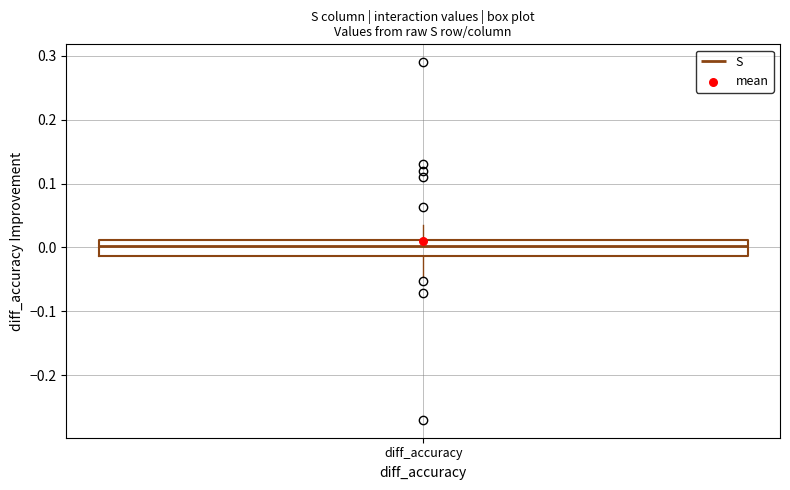

Where does the lower whisker of the box for diff_accuracy end on the y-axis? The values are not printed on the chart, so give them approximately, as read against the axis.

-0.05